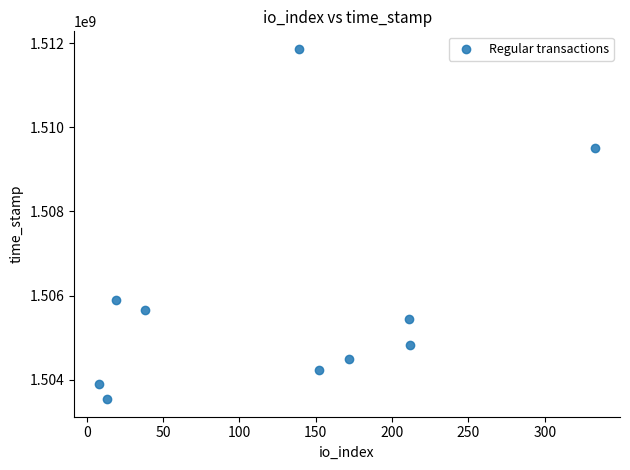

What is the average Y value?

1505934557